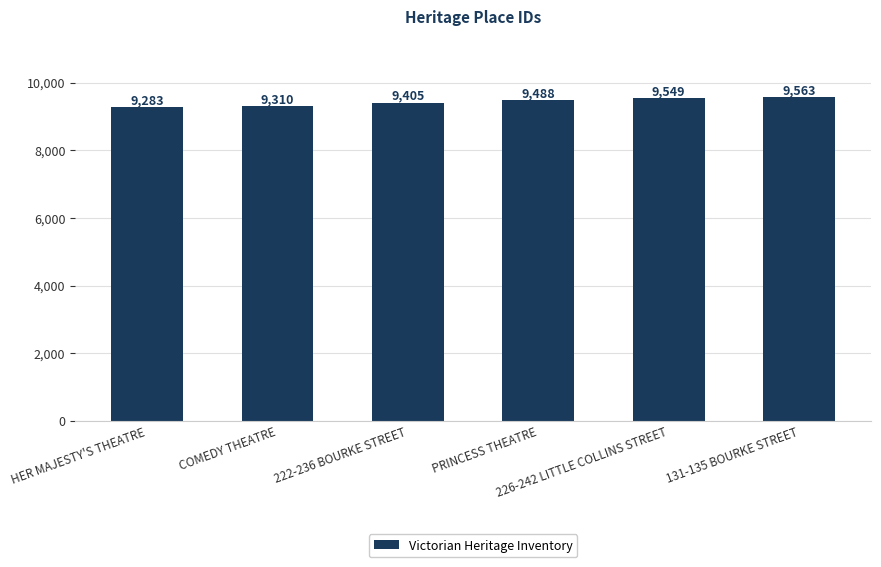

Reading left to right, what are all the values shown in this chart?

9283	9310	9405	9488	9549	9563